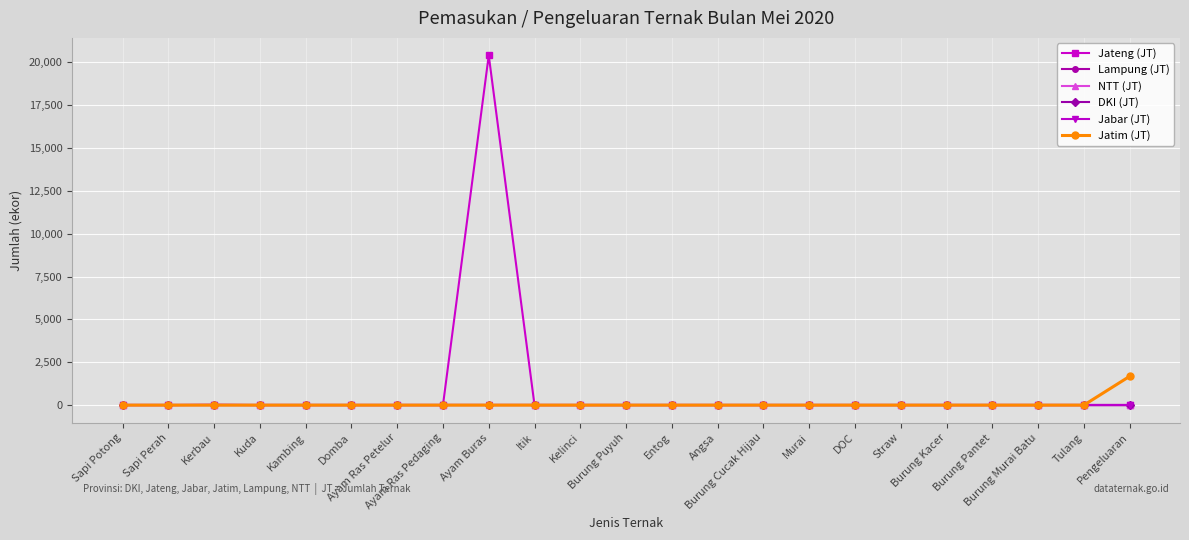

At which label does Jatim (JT) reach its minimum?

Sapi Potong